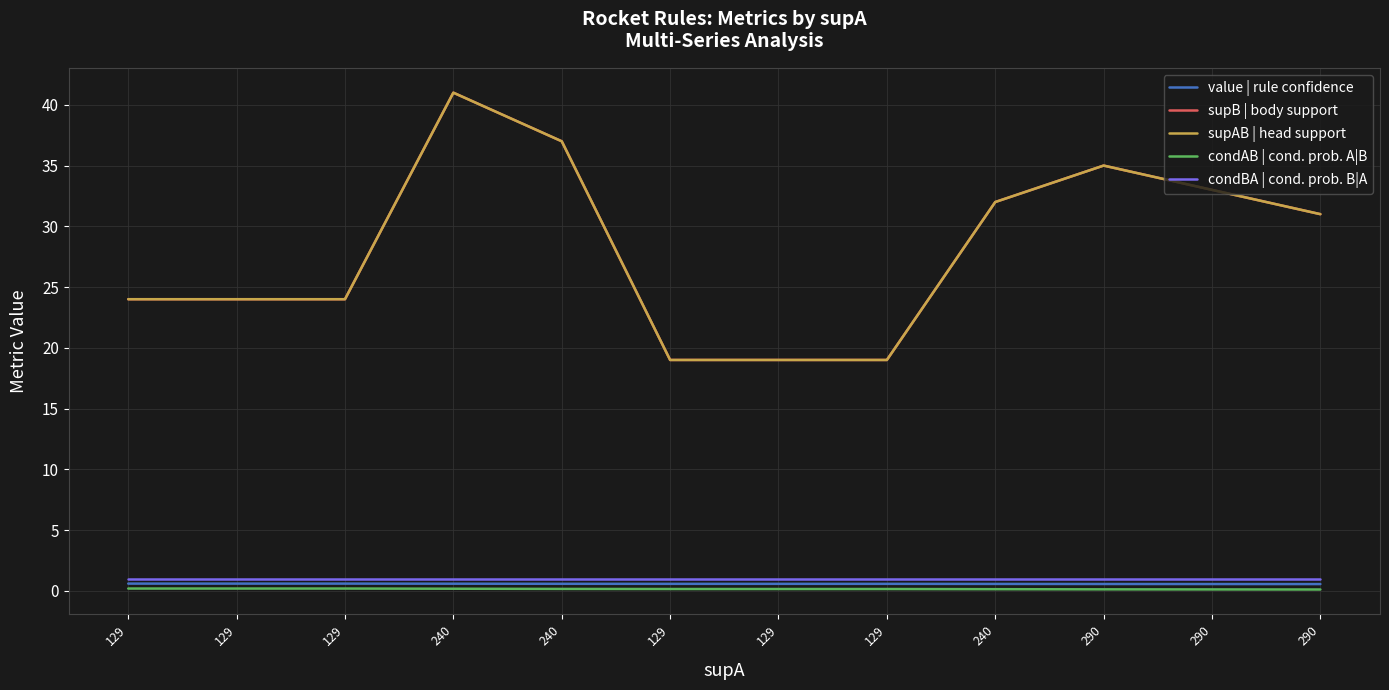

Which series has the largest range (max minus min)?

supB | body support